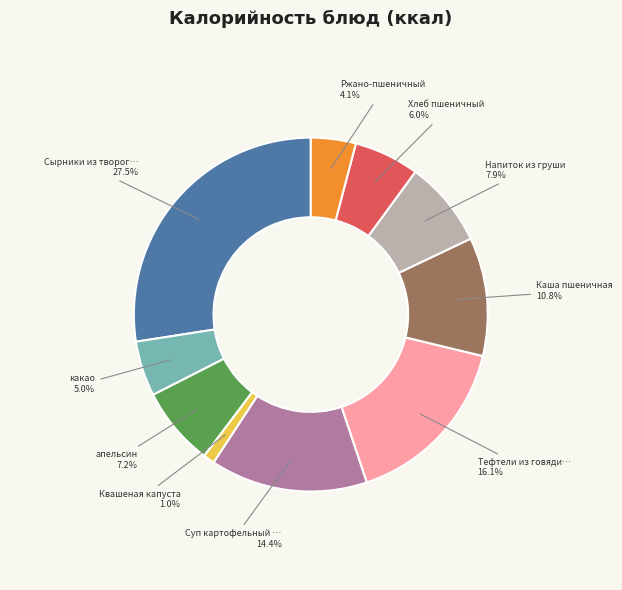

Is there a majority slice in this chart?

No